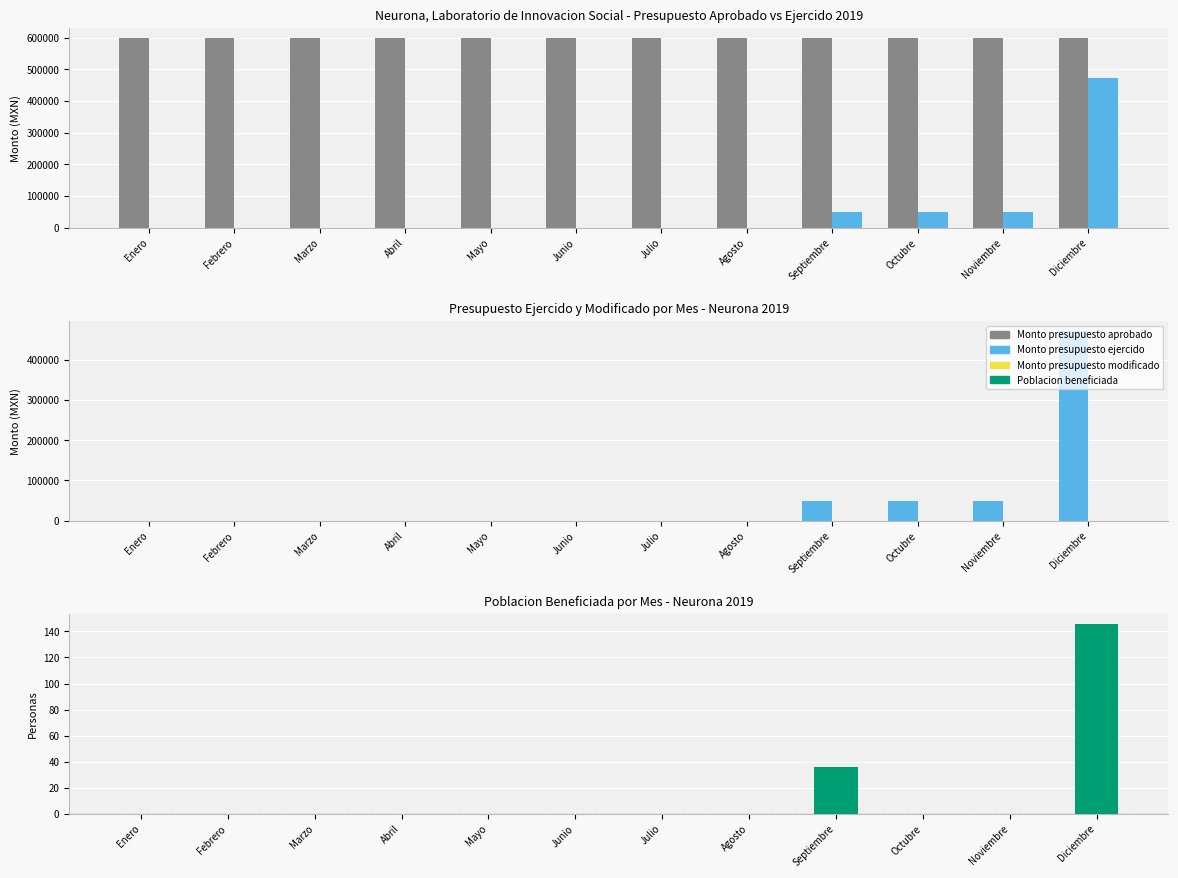

At how many categories does at least one series exceed 190316?

12